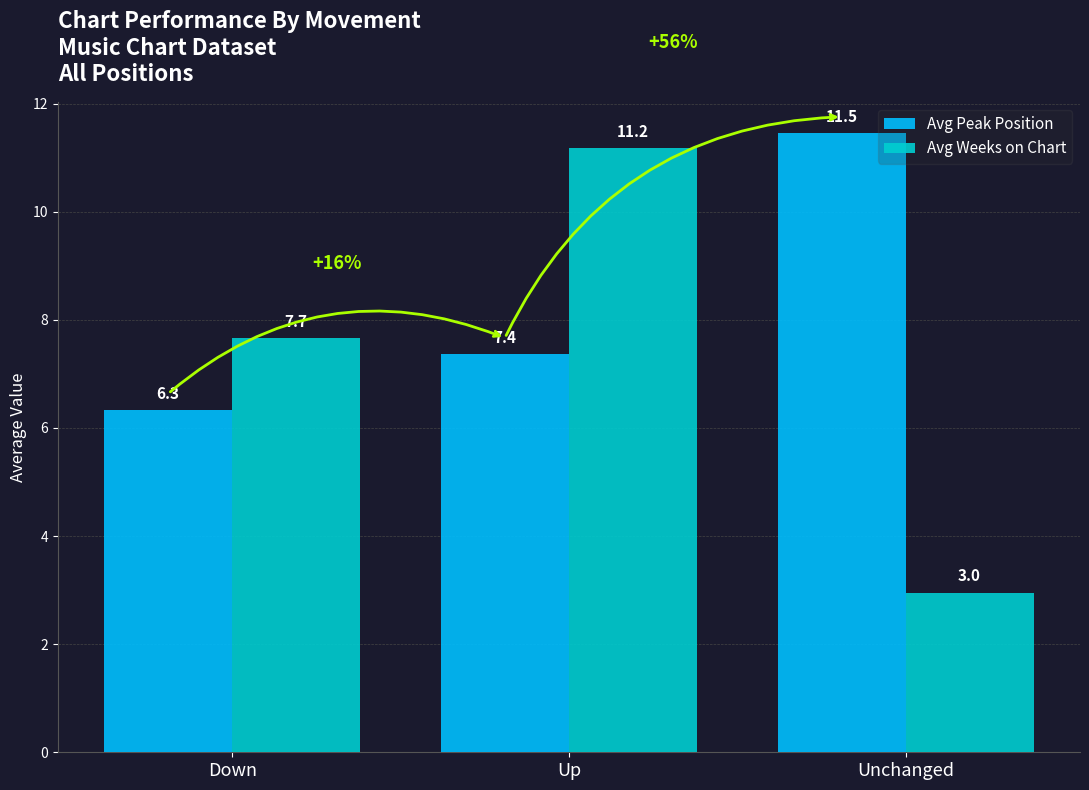

How many data points in Avg Peak Position are less than 7?

1